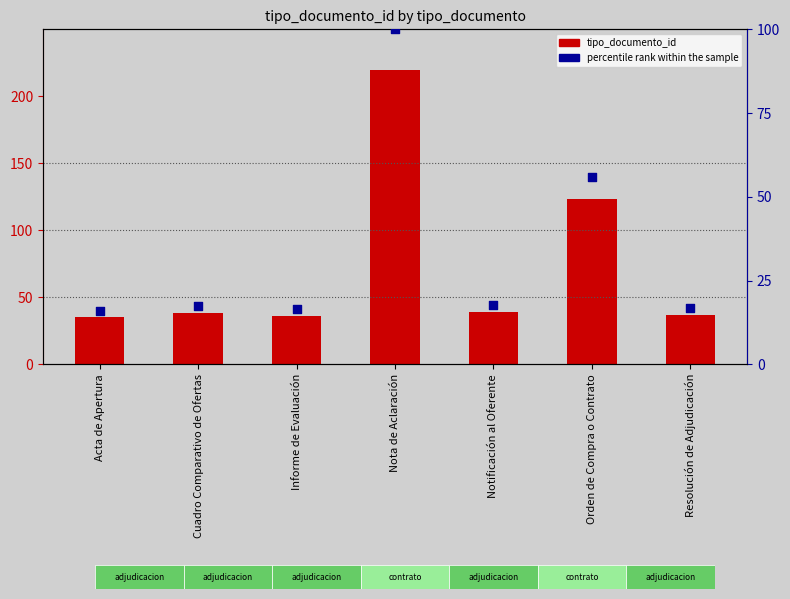

Which series reaches the maximum Y coordinate?

tipo_documento_id